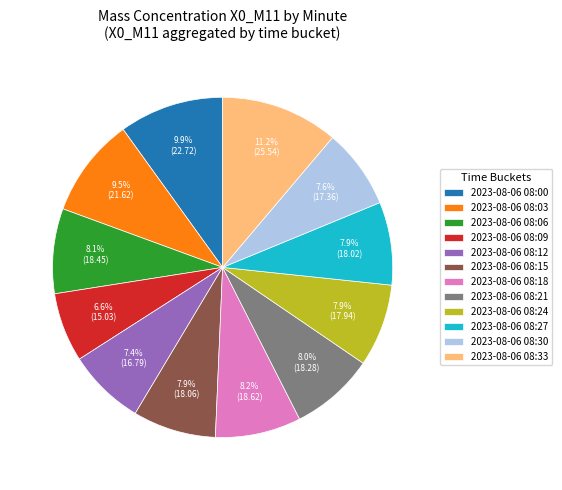

How many slices are in this pie chart?

12